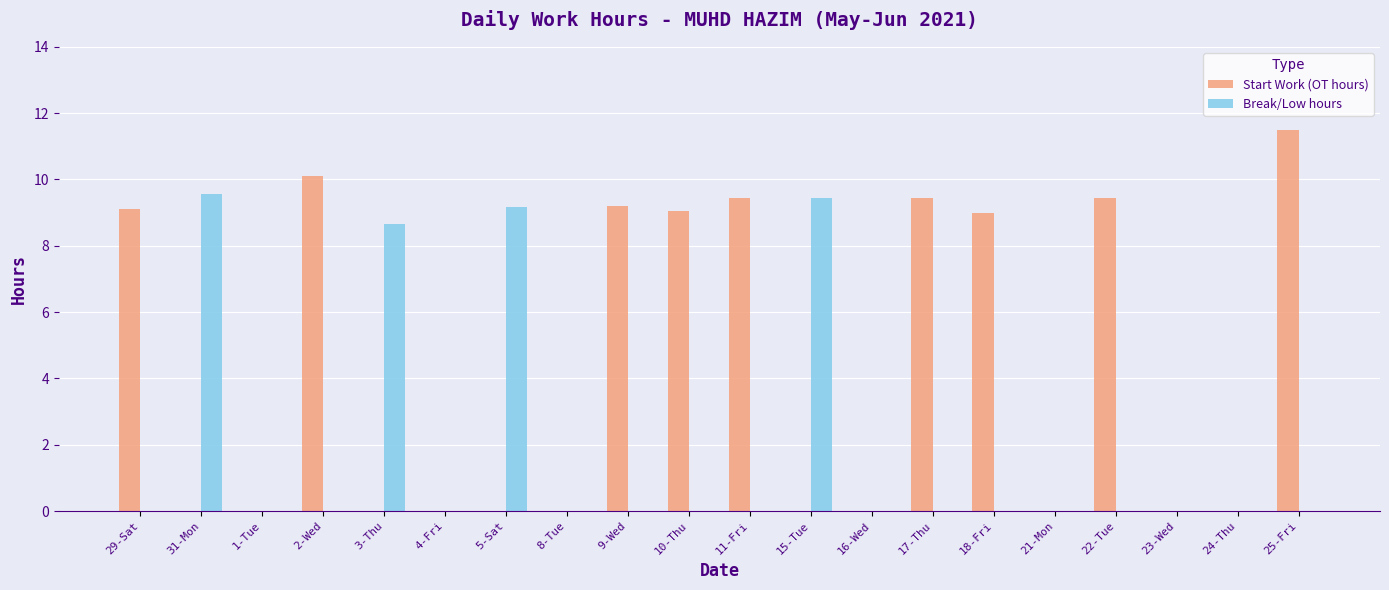

What is the difference between the Break/Low hours values at 24-Thu and 15-Tue?

9.4